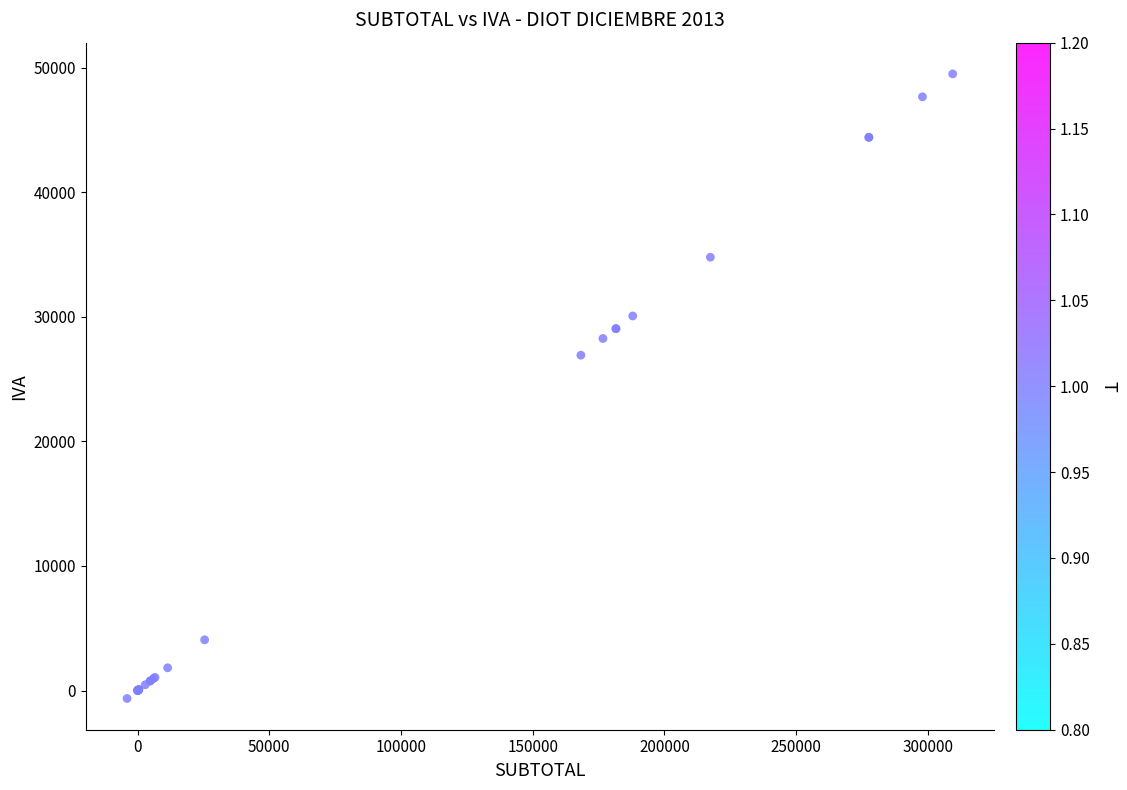

What Y value in the scatter plot is closest to 24435?

26926.3